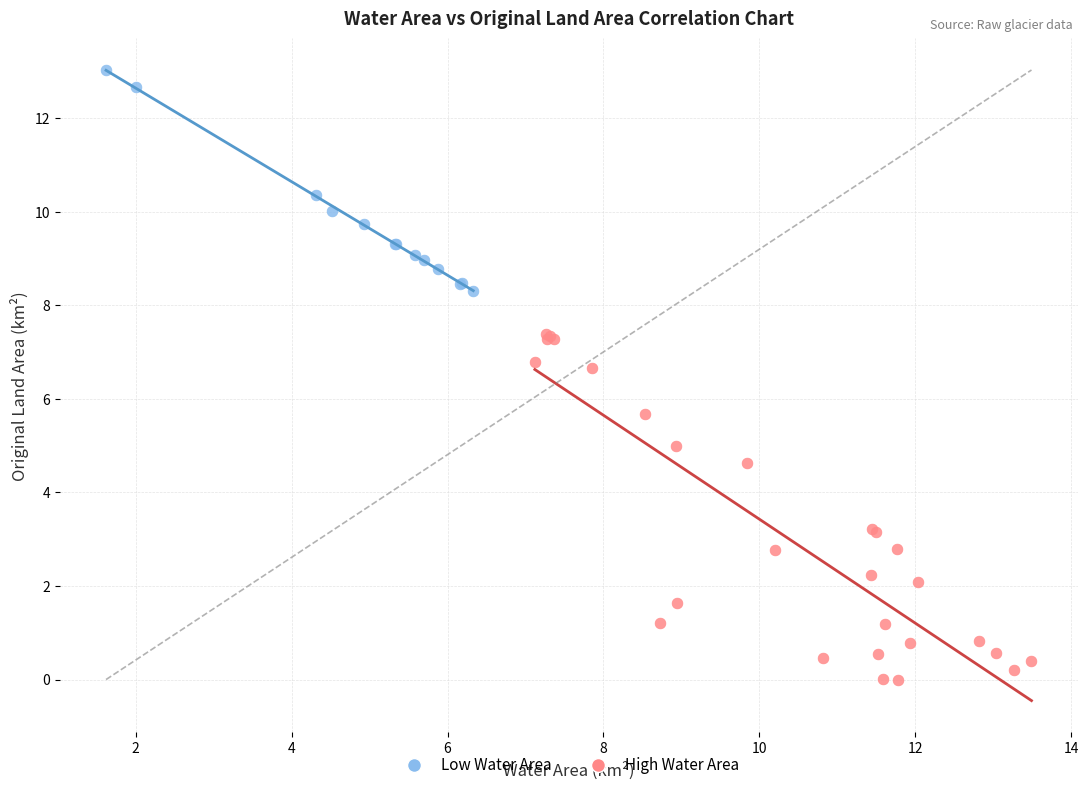

Which series has the largest Y range (max minus min)?

High Water Area